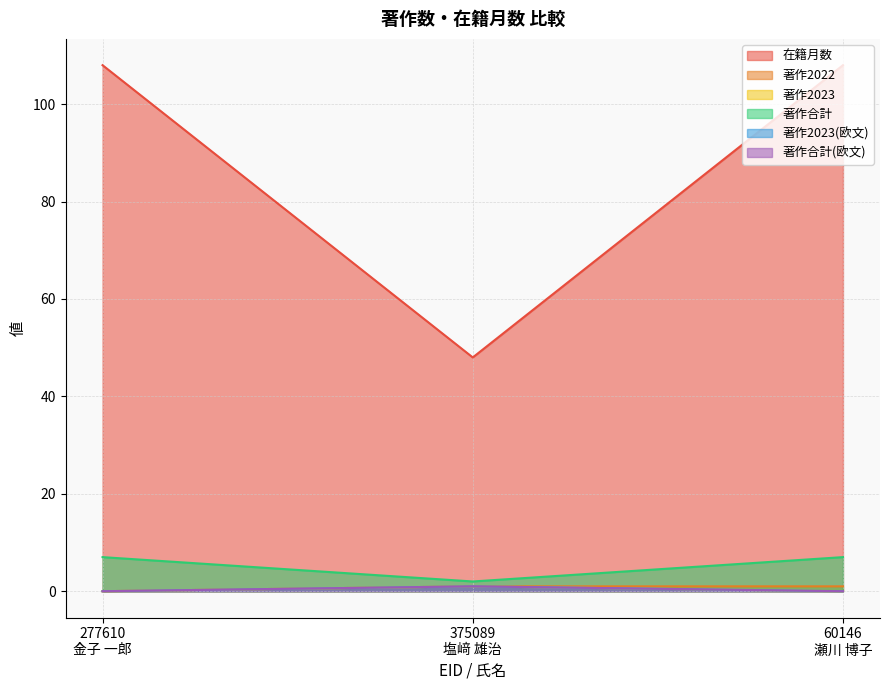

Is the value of 著作2022 at 60146
瀬川 博子 greater than the value of 著作2023(欧文) at 375089
塩﨑 雄治?

No